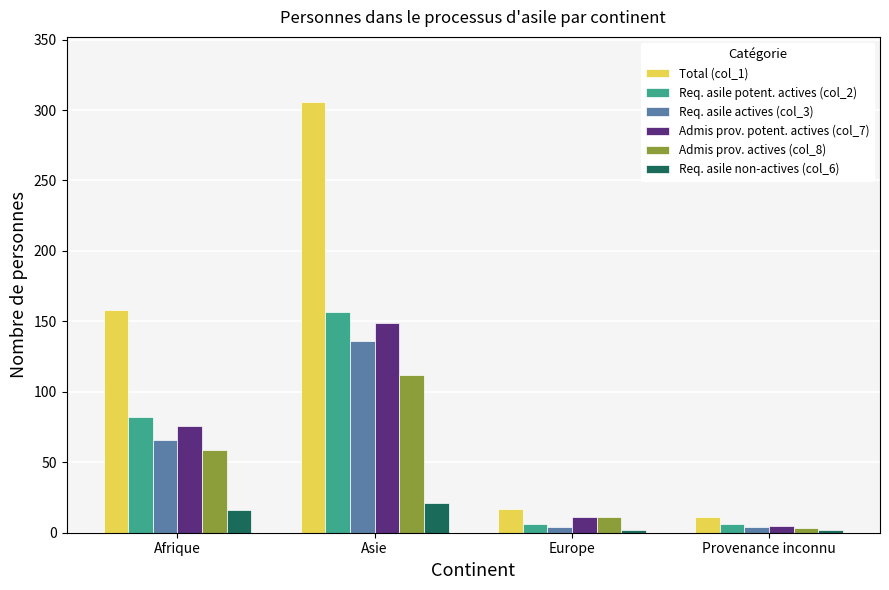

What is the difference between the maximum and minimum values in the Total (col_1) series?

295